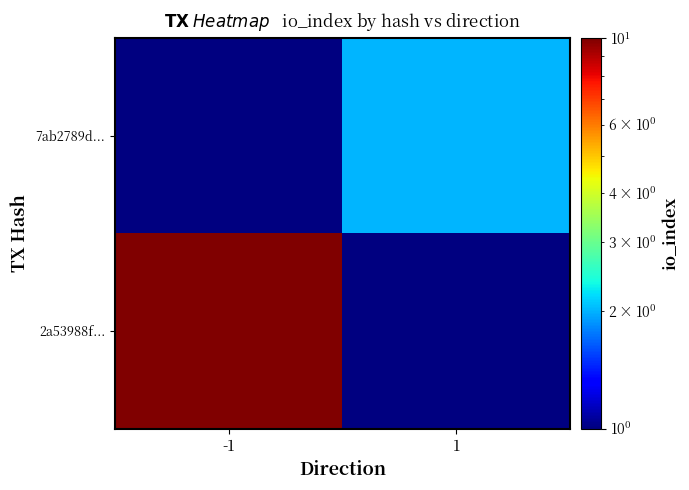

What is the difference between the highest and lowest values at -1?

9.5